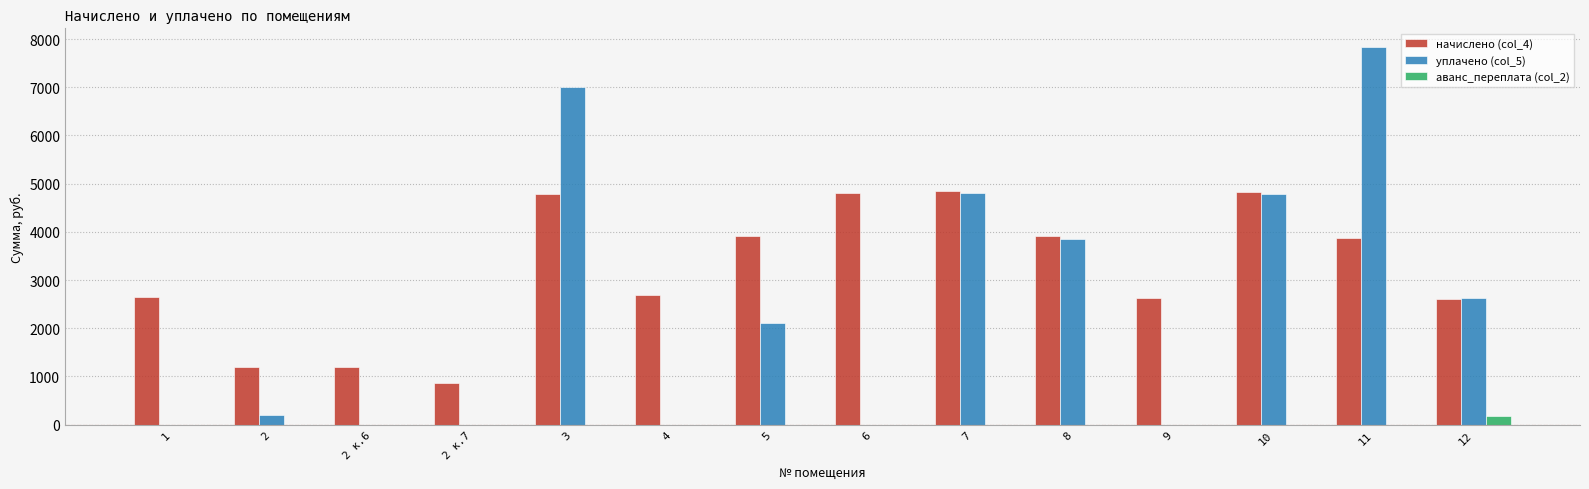

What is the maximum value shown in the chart?

7830.6